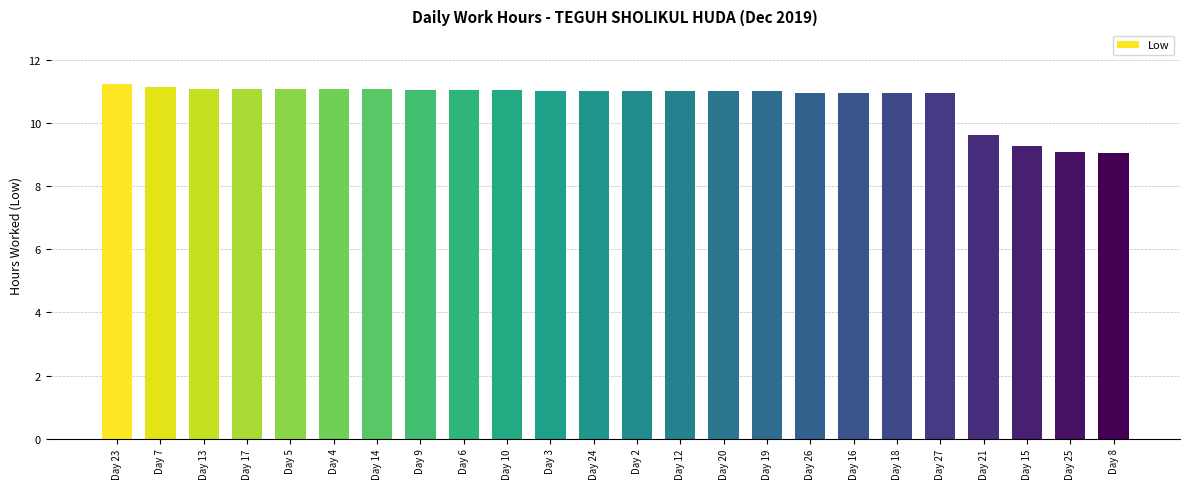

What is the smallest value displayed?

9.0